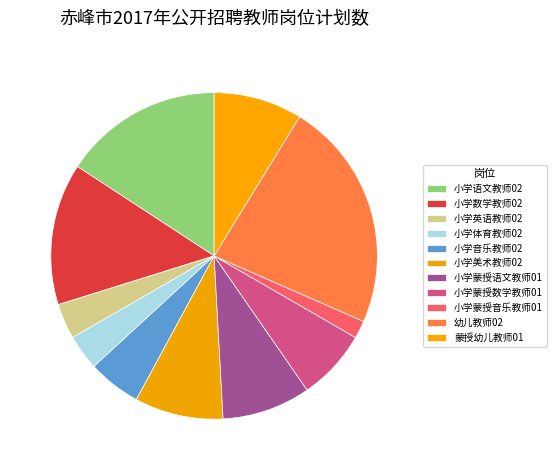

To the nearest percent, what percentage of the pie is 小学英语教师02?

4%